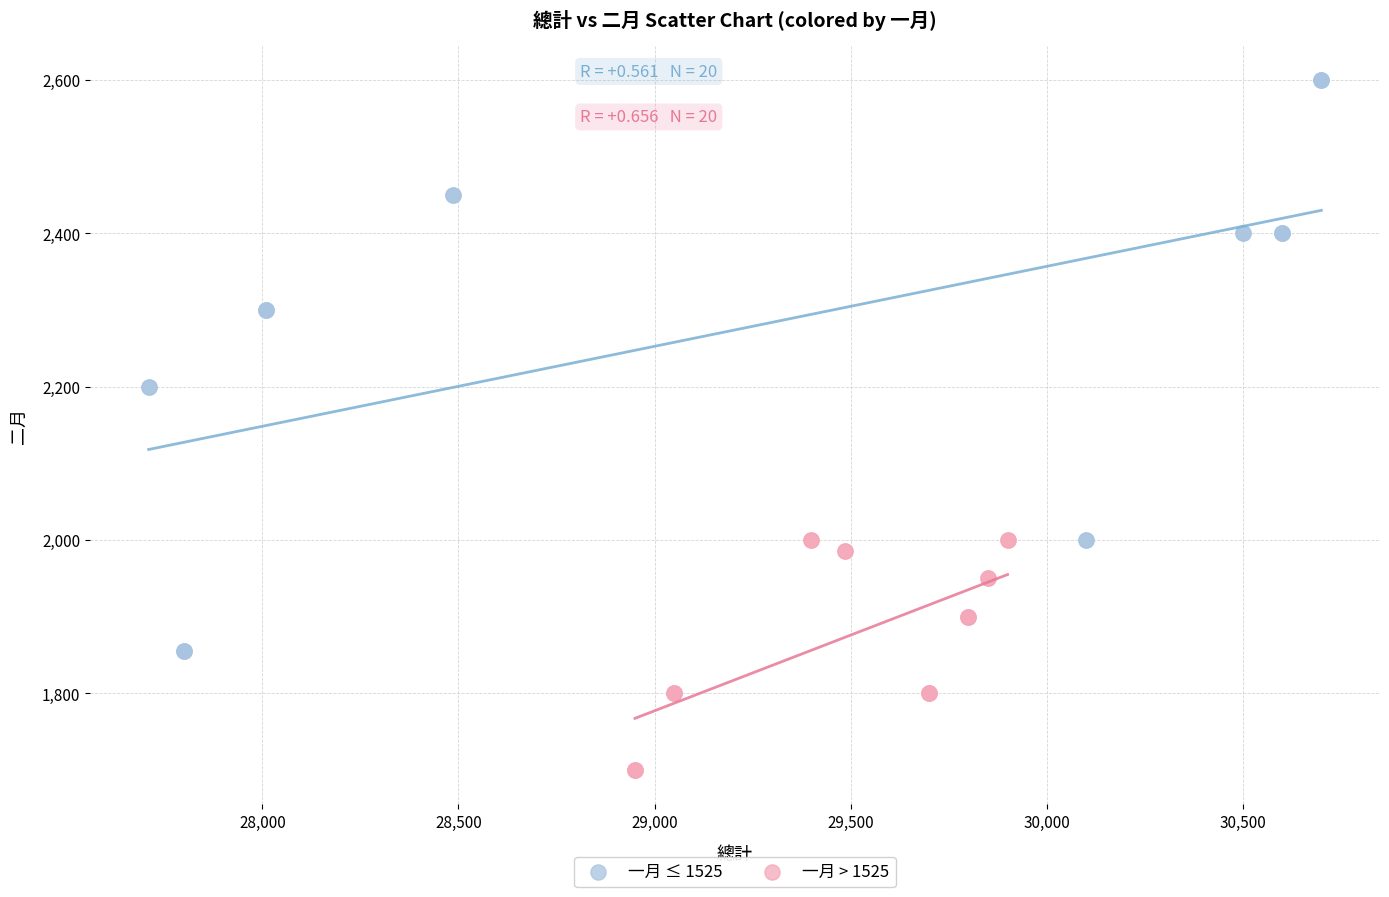

Which series contains the lowest Y value?

一月 > 1525